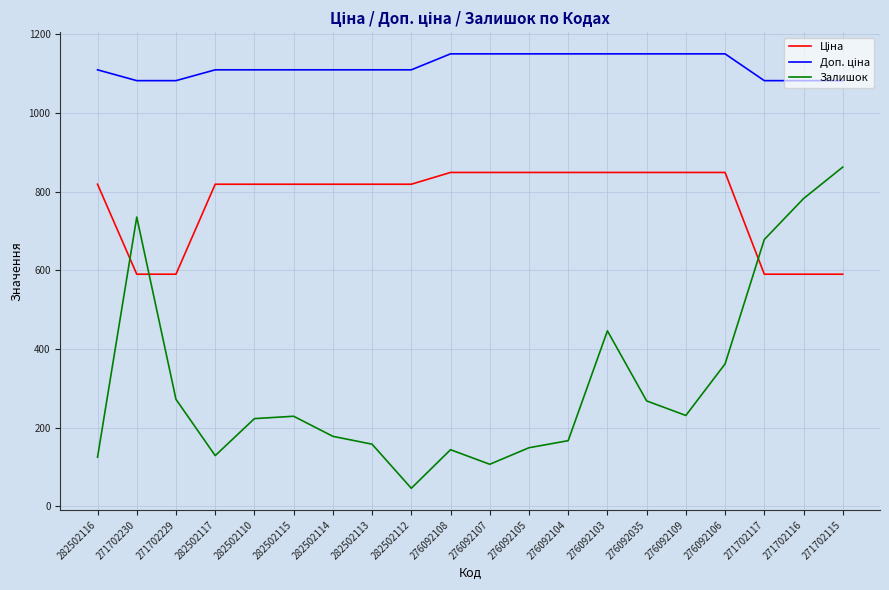

What is the difference between the highest and lowest values at 271702230?

491.7